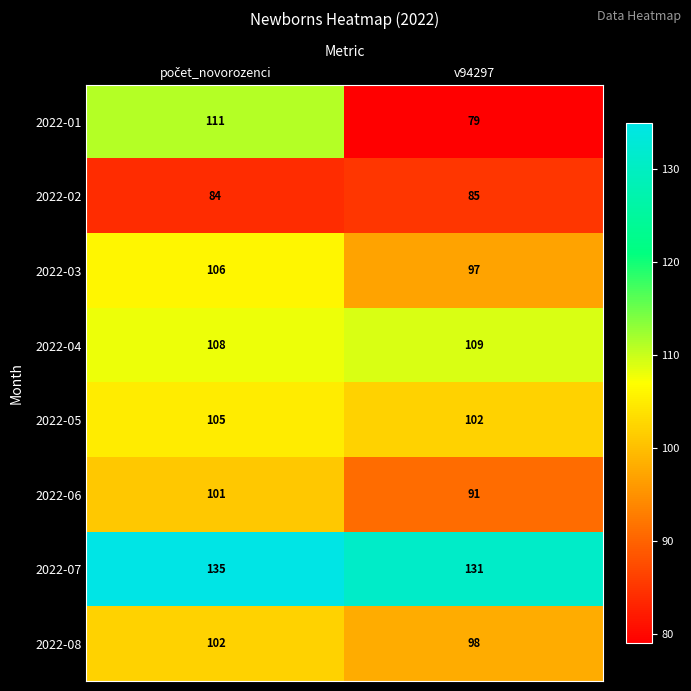

Rank the series by their maximum value, from highest to lowest.

2022-07, 2022-01, 2022-04, 2022-03, 2022-05, 2022-08, 2022-06, 2022-02